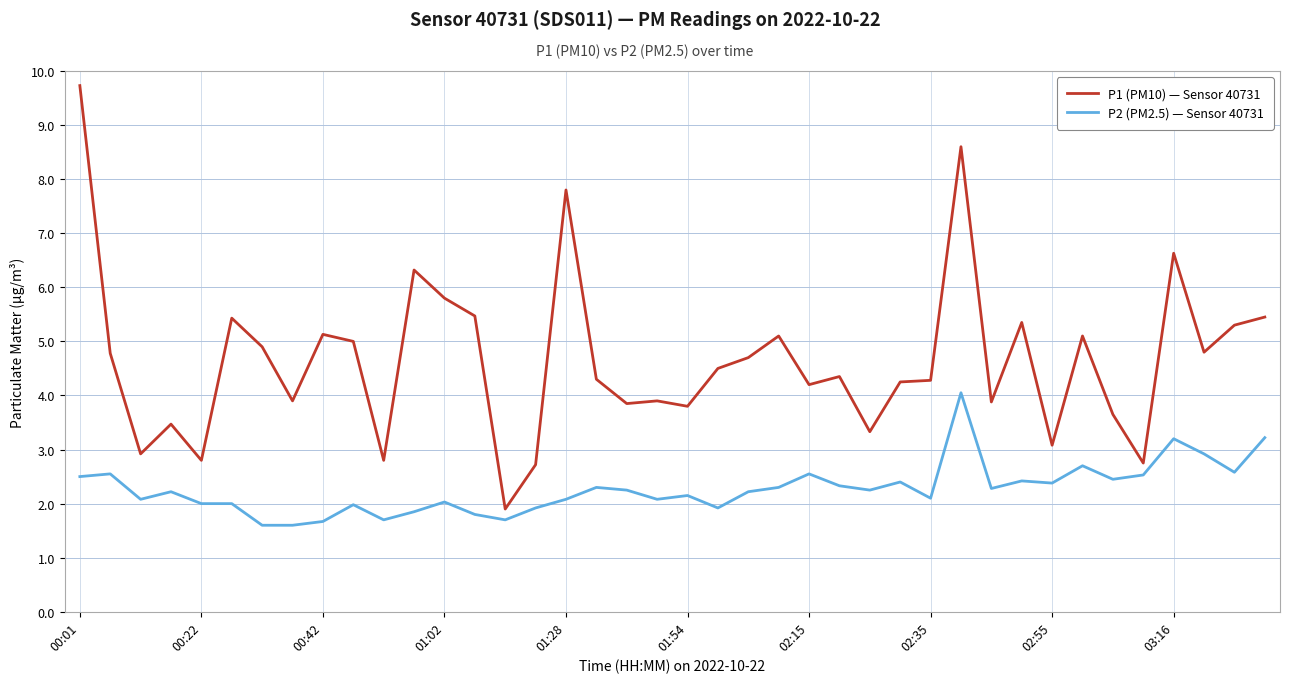

What is the average value of the P1 (PM10) — Sensor 40731 series?

4.7